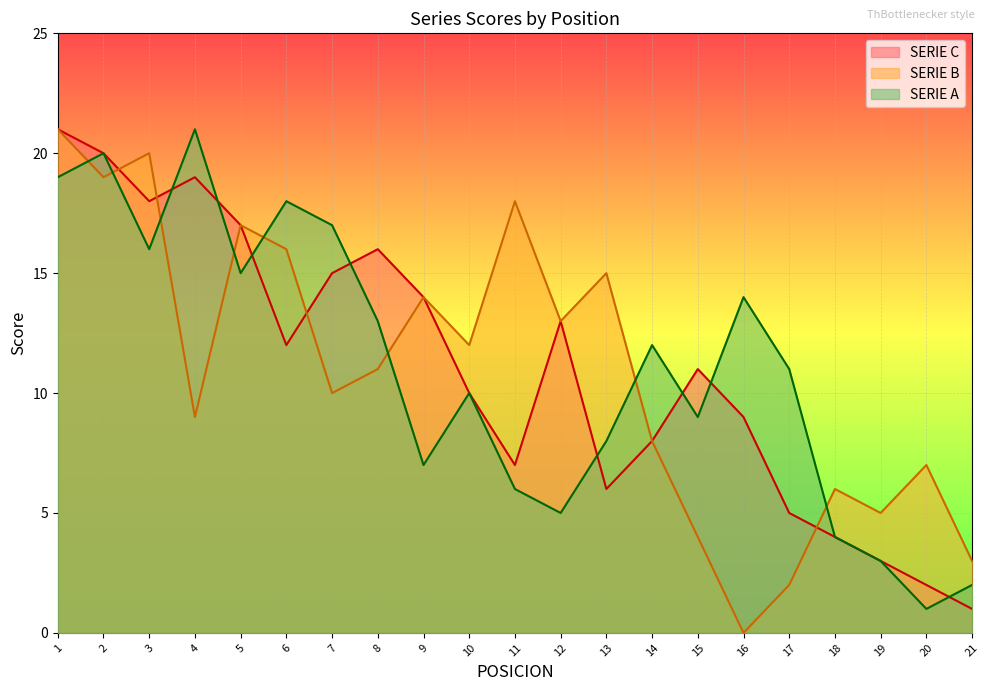

Count the number of categories in the chart.

21